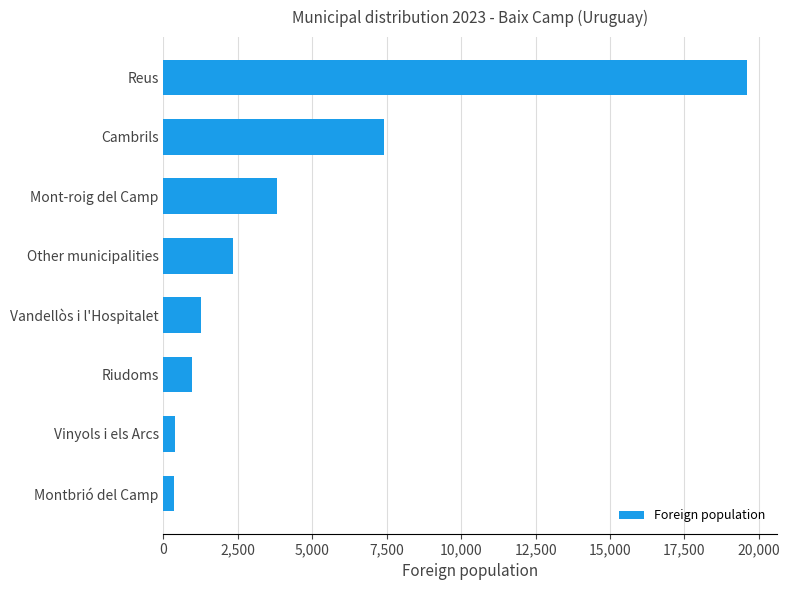

True or false: the data shows 7404 at Cambrils.

True